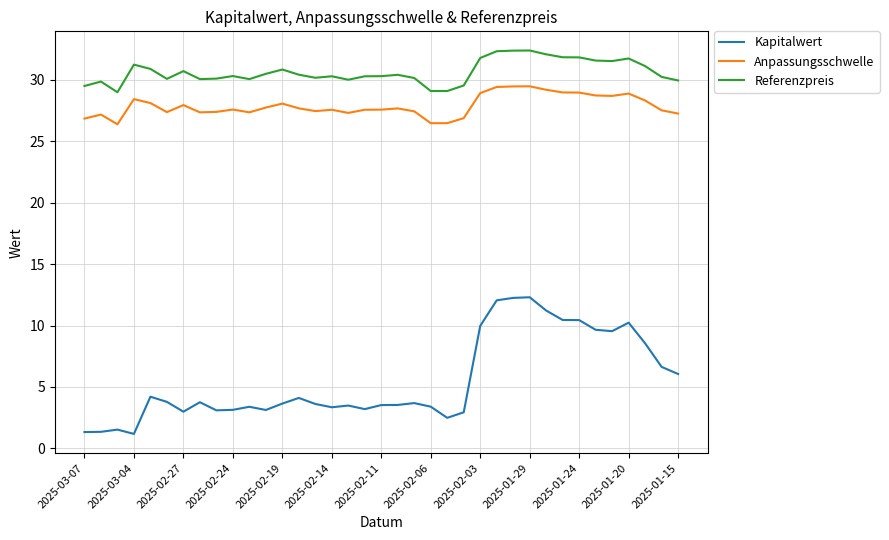

True or false: Referenzpreis and Anpassungsschwelle intersect in this chart.

False